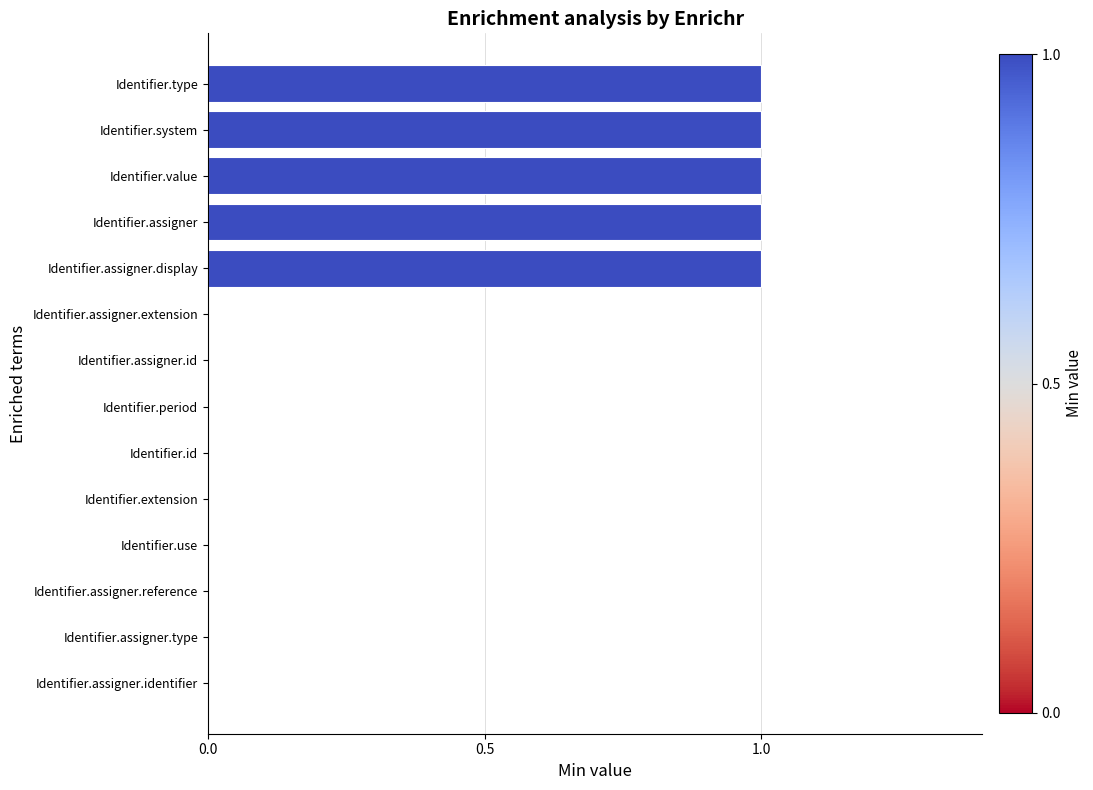

Is it true that the value at Identifier.id is 0?

True